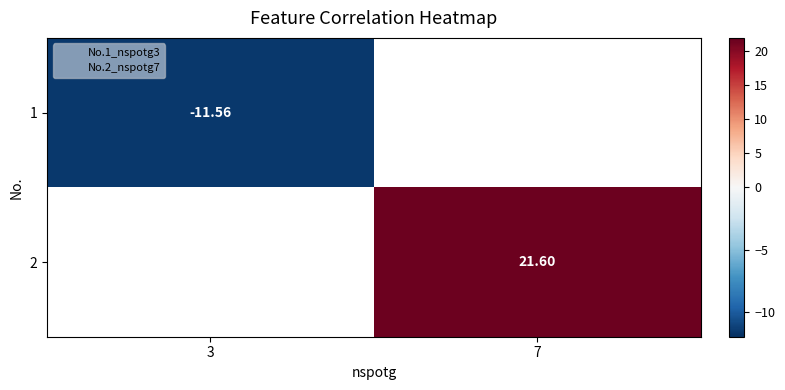

At 3, list the series in order from smallest to largest.

1, 2